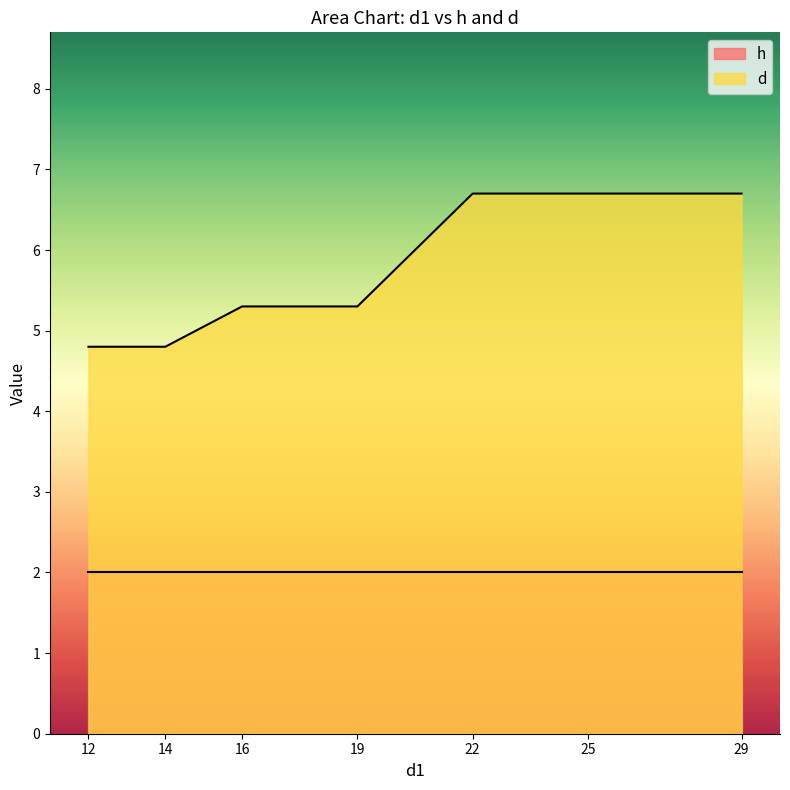

True or false: h and d intersect in this chart.

False